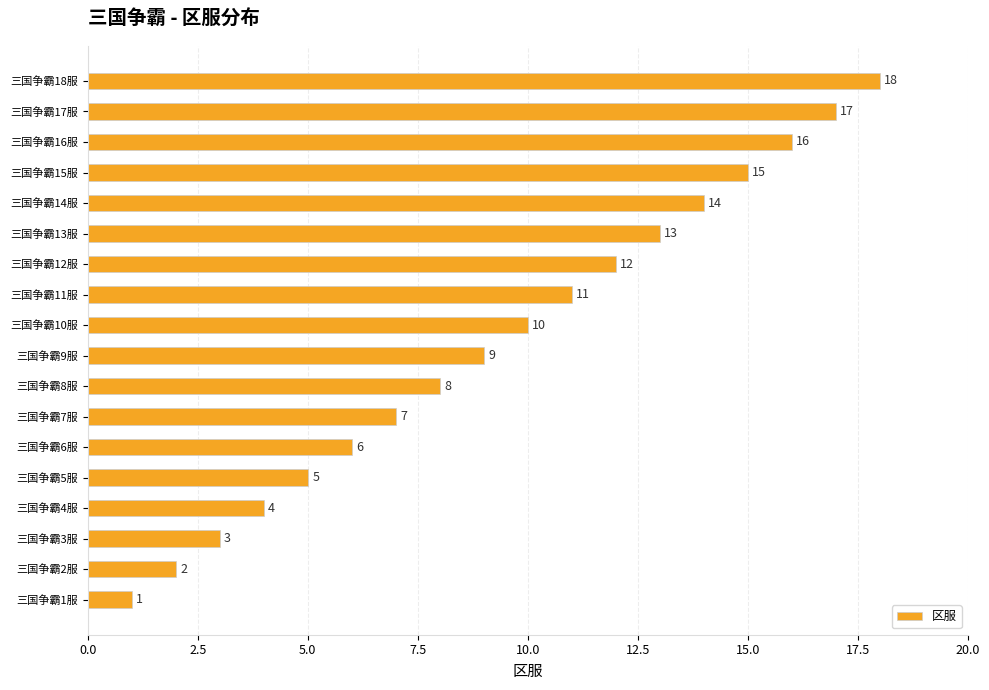

How many bars are there in total?

18